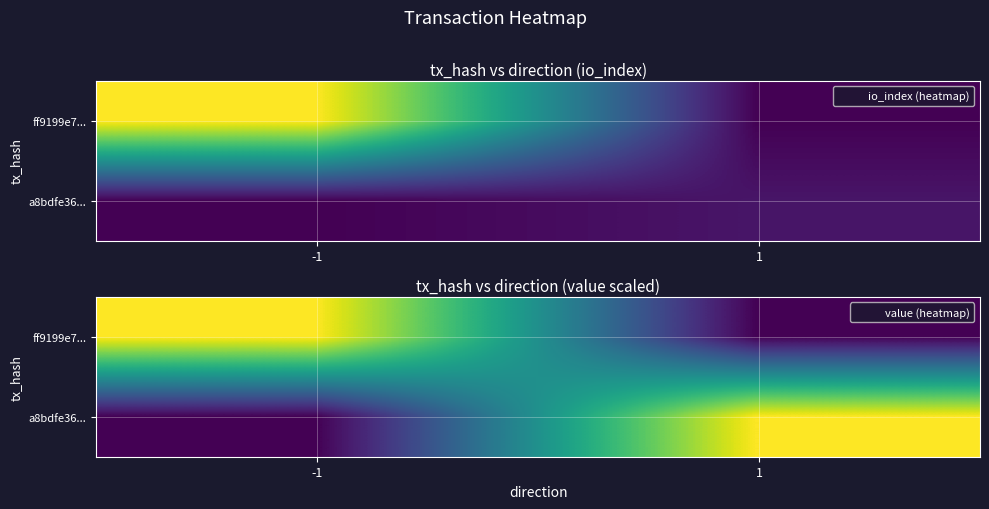

The value of a8bdfe36... at 1 is 0.1. True or false?

False